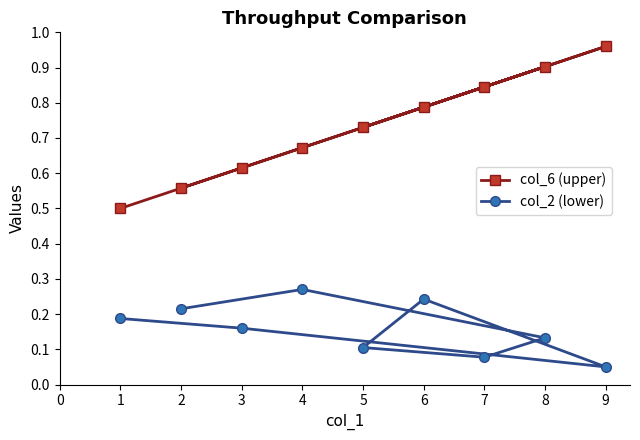

List the series in order of their peak value, lowest first.

col_2 (lower), col_6 (upper)